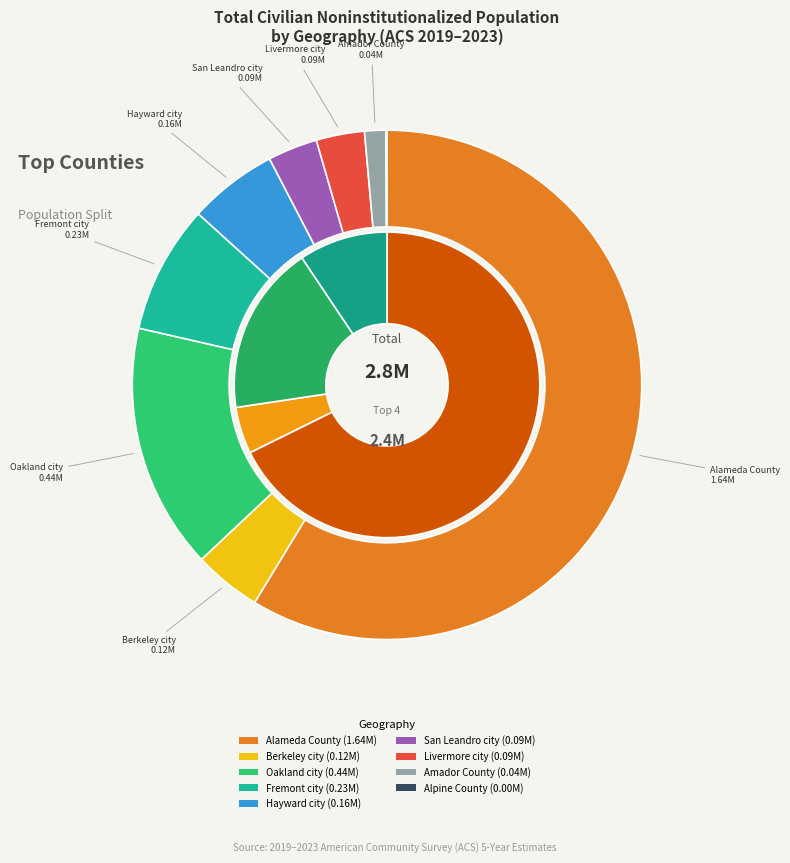

True or false: Berkeley city accounts for 15% of the total.

False